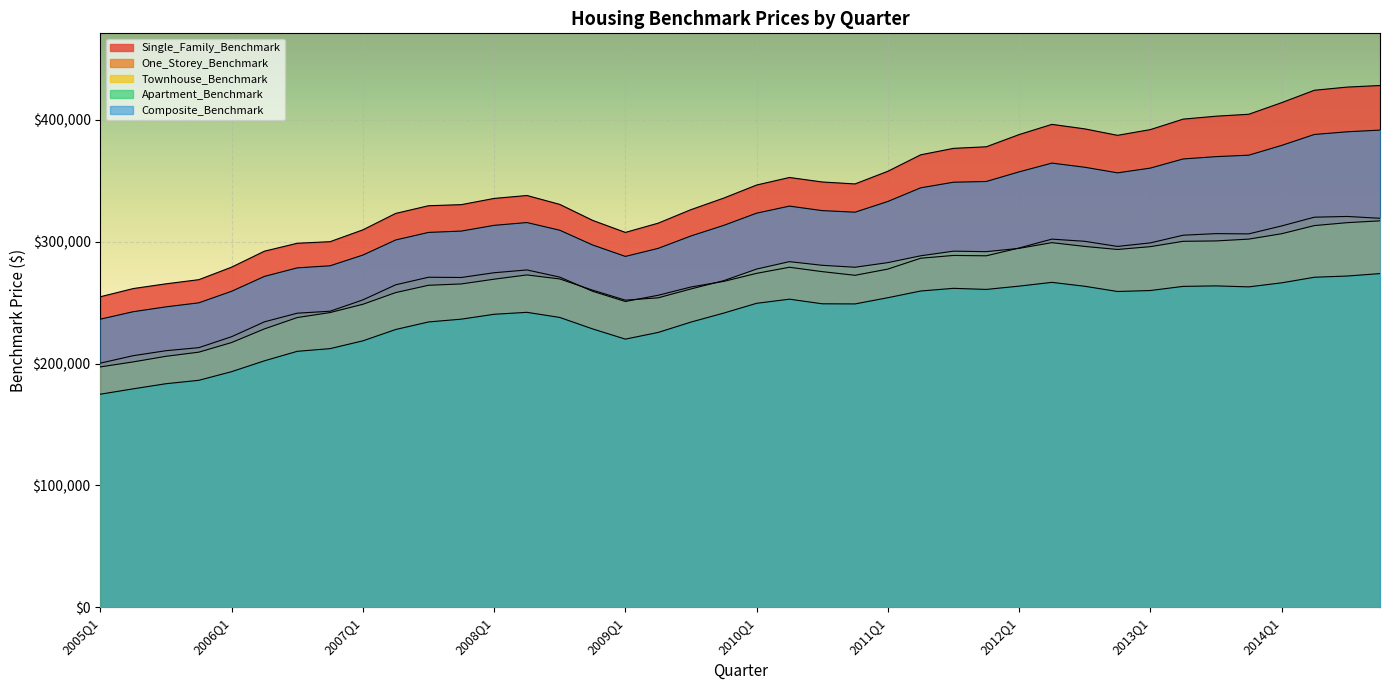

Is it true that Single_Family_Benchmark equals 560155 at 2010Q4?

False